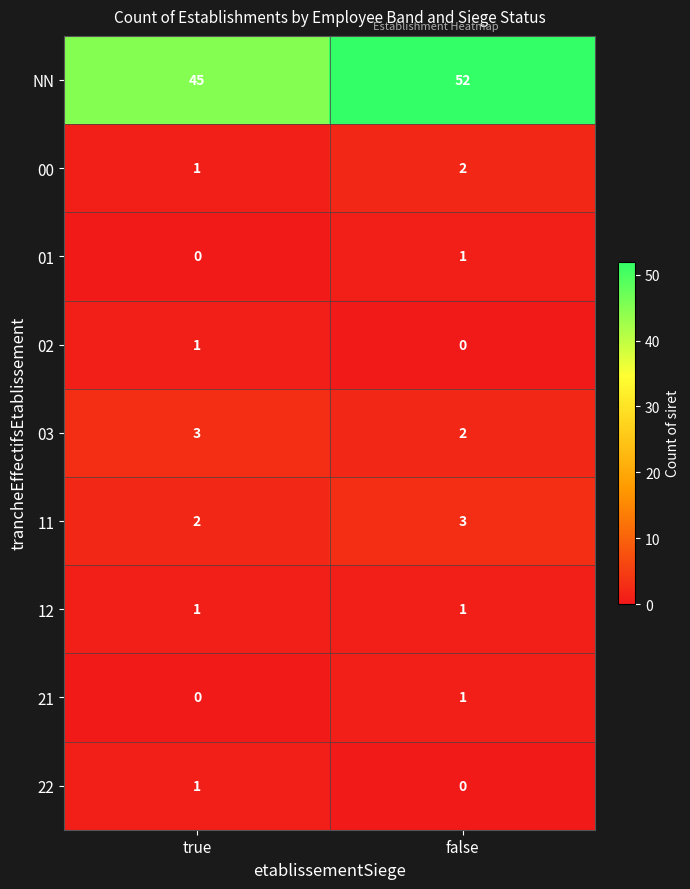

What is the difference between the maximum and minimum values in the NN series?

7